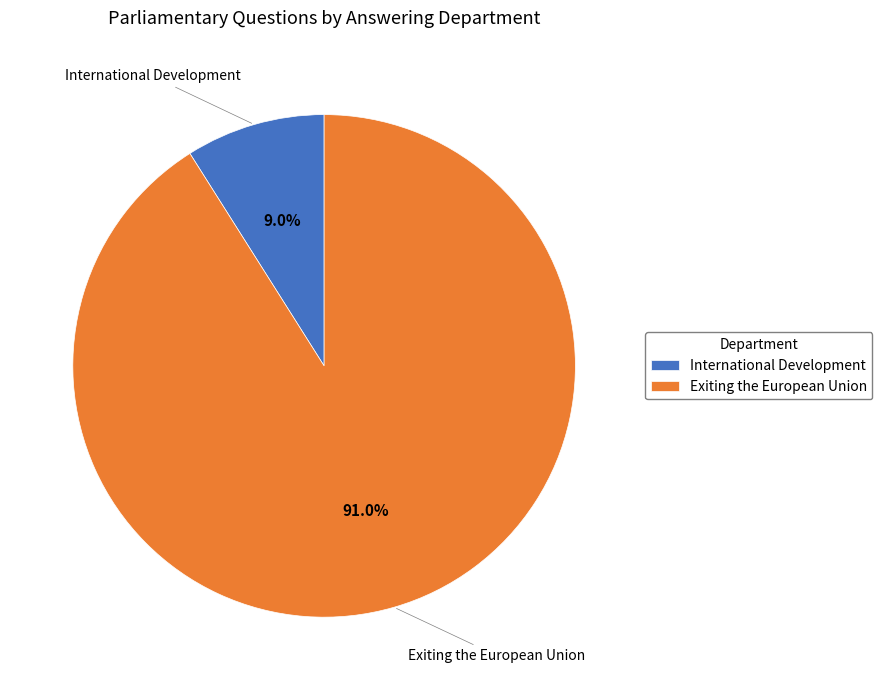

How many segments does this pie chart have?

2